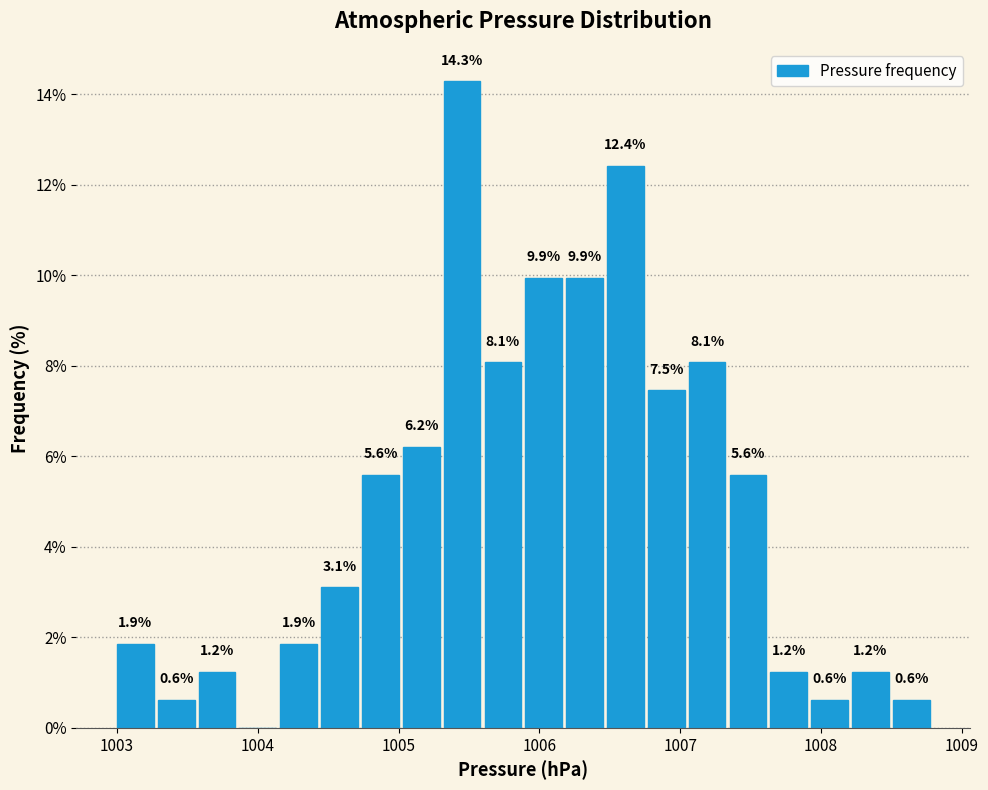

Read against the x-axis, roughly where is the centre of the tallest bar?

1005.5